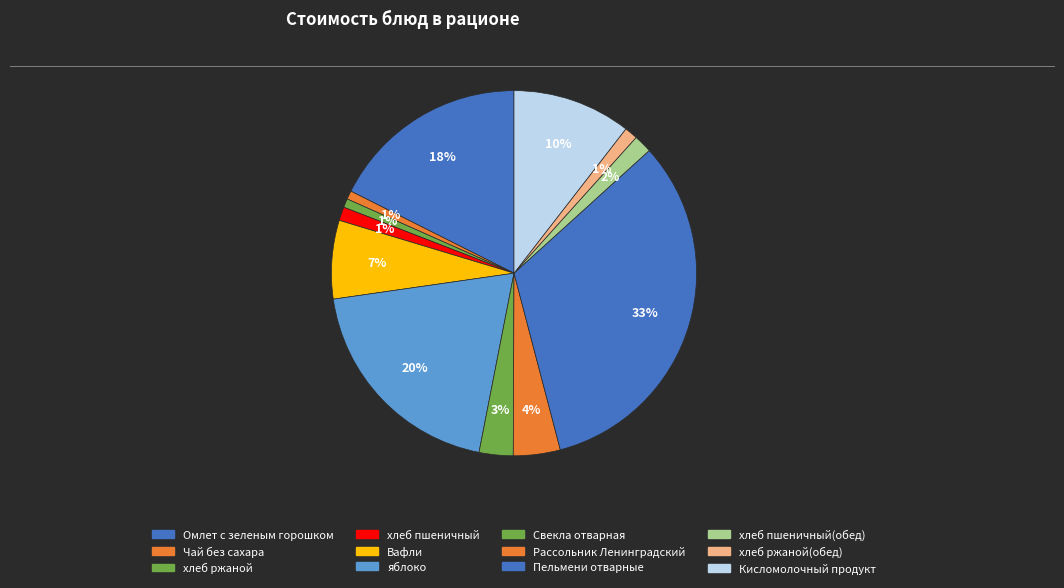

How many slices are in this pie chart?

12